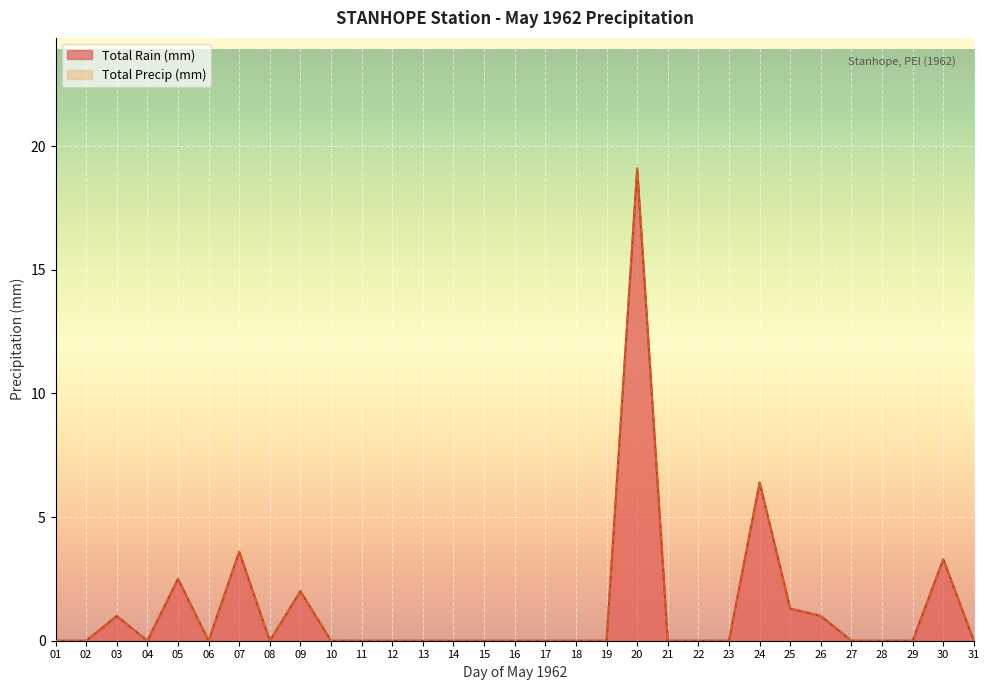

Rank the series by their maximum value, from lowest to highest.

Total Rain (mm), Total Precip (mm)